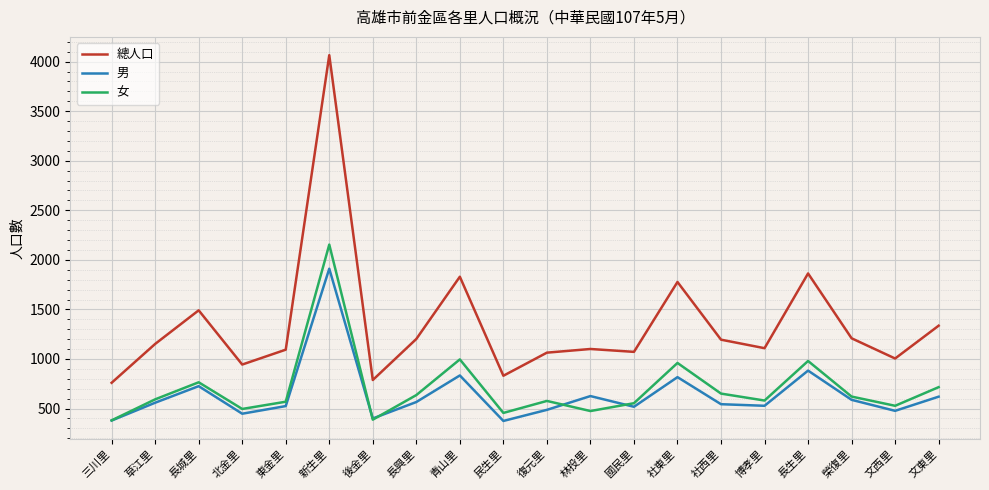

True or false: 女 has a value of 2154 at 新生里.

True